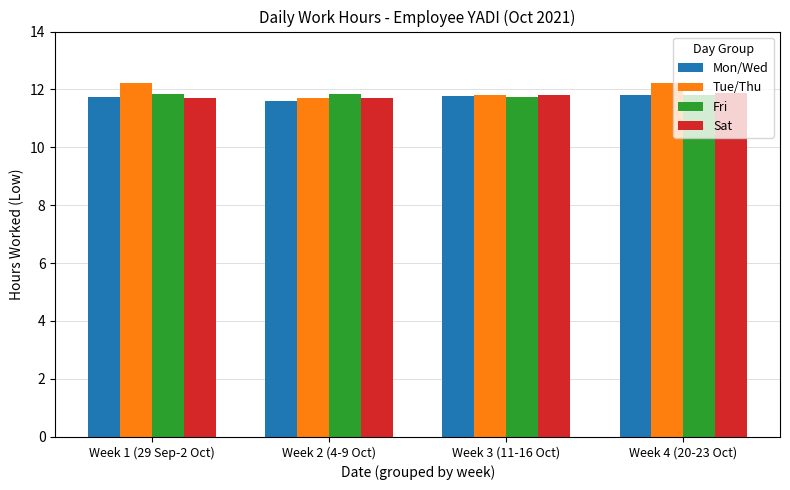

True or false: Mon/Wed has a value of 11.6 at Week 2 (4-9 Oct).

True